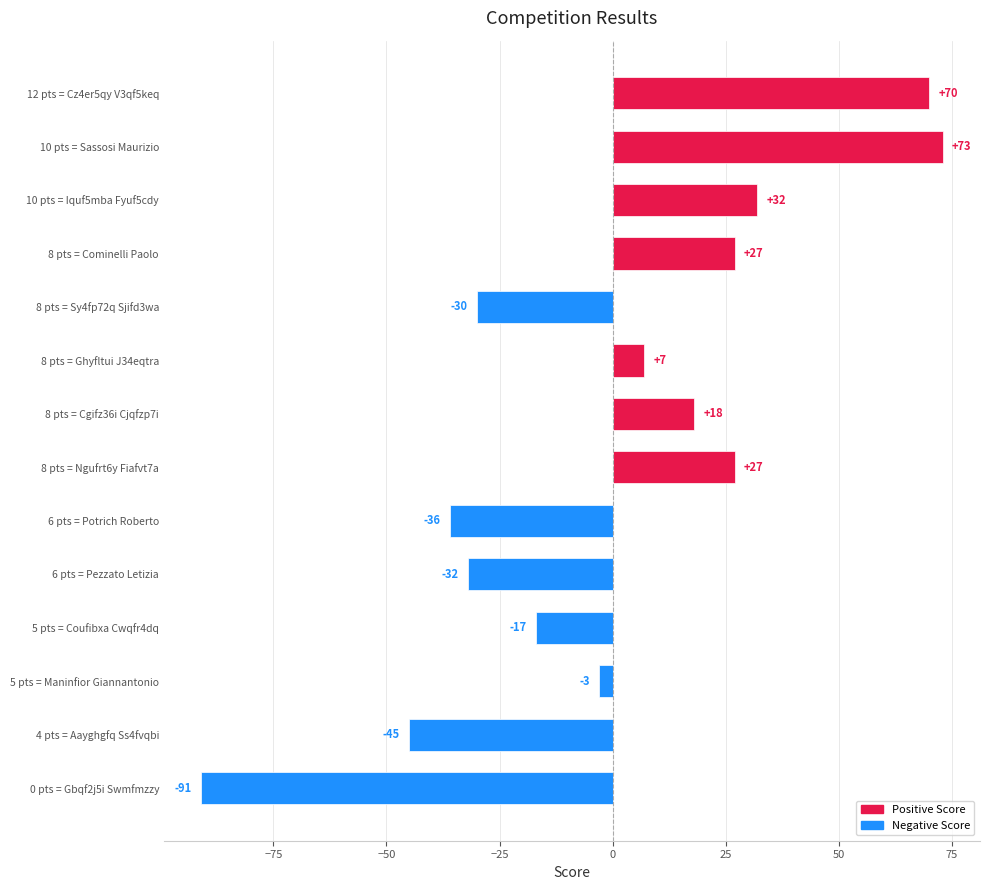

Does the chart contain any negative values?

Yes